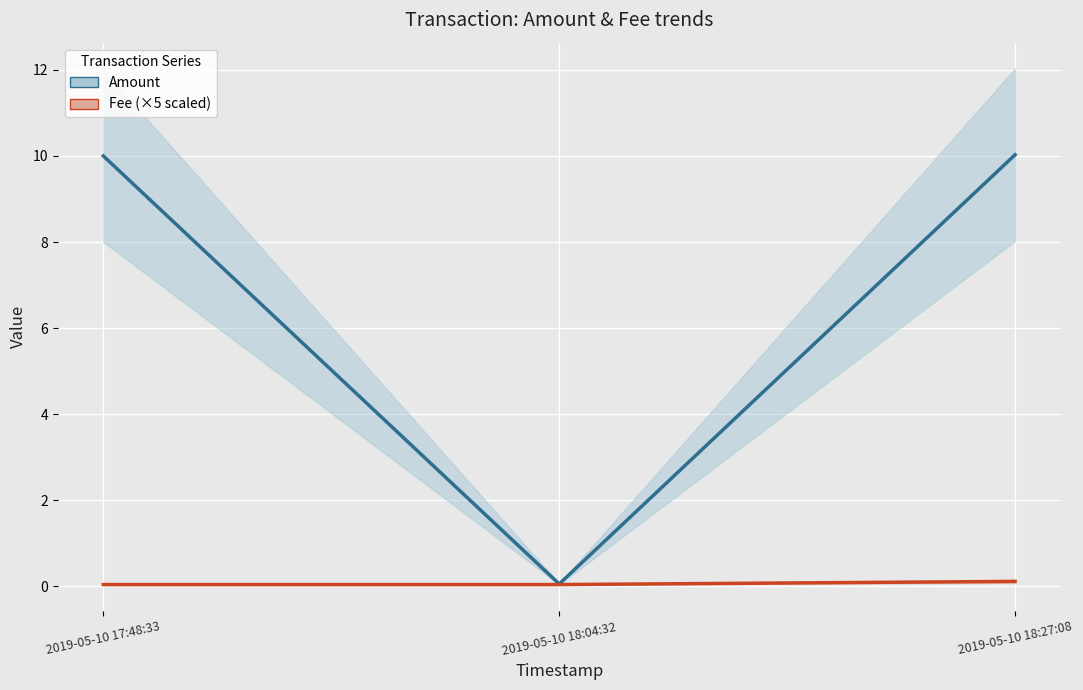

Reading left to right, list all the values displayed in this chart.

Amount: 10.0	0.1	10.0
Fee: 0.0	0.0	0.1